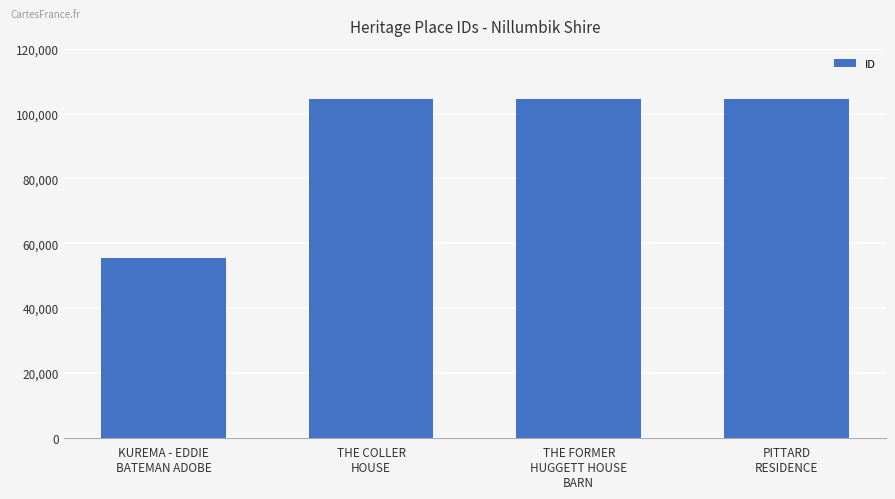

What is the greatest value displayed?

104385